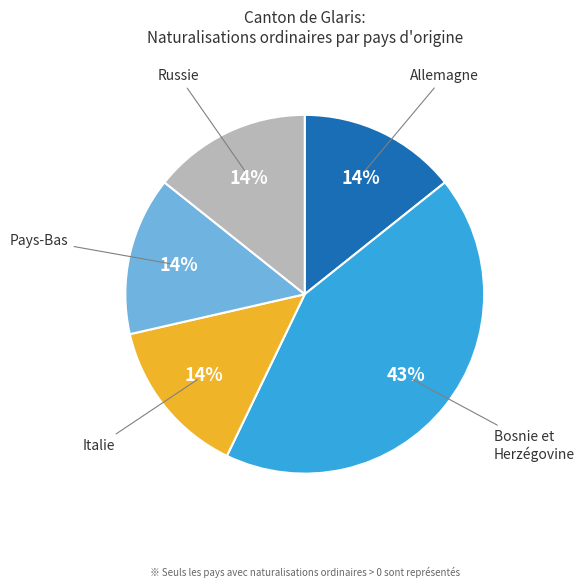

The Allemagne slice represents 14% of the pie. True or false?

True